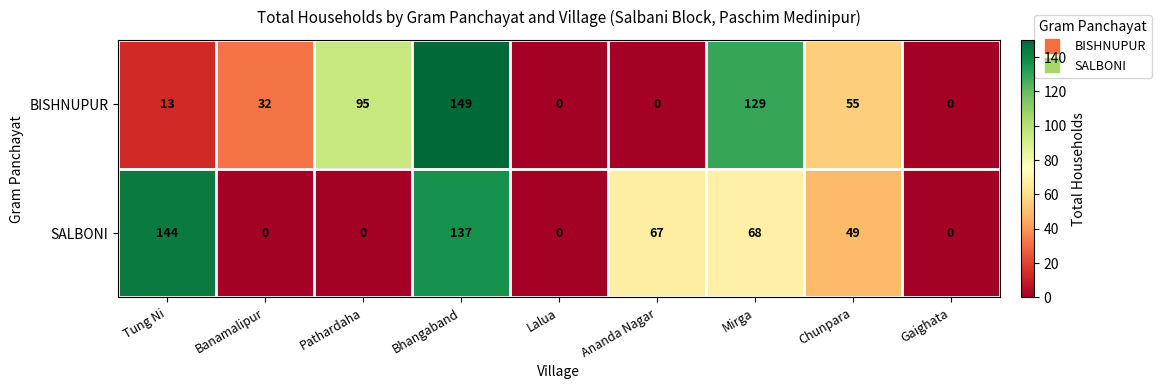

True or false: BISHNUPUR has a value of 0 at Lalua.

True